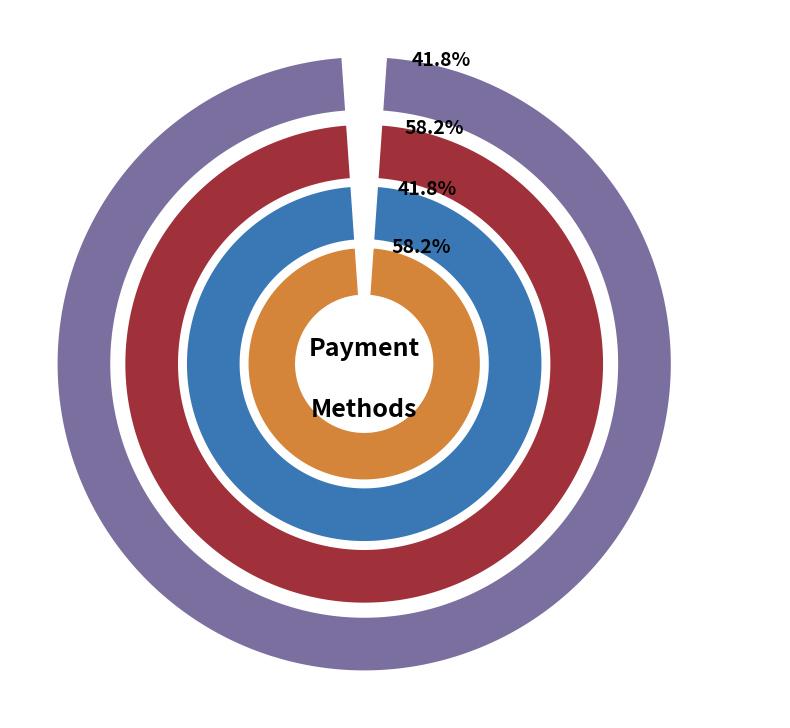

Is Rohan the majority of the pie?

No